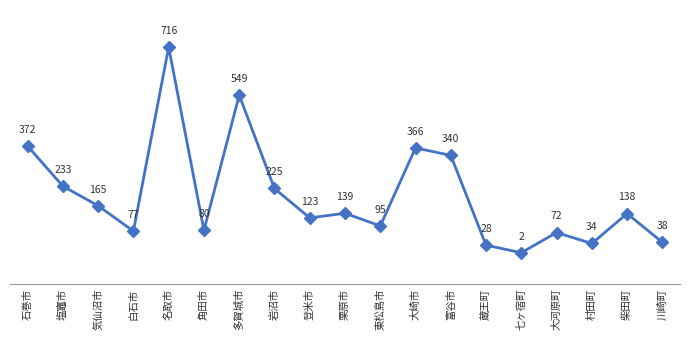

The value at 石巻市 is 372. True or false?

True